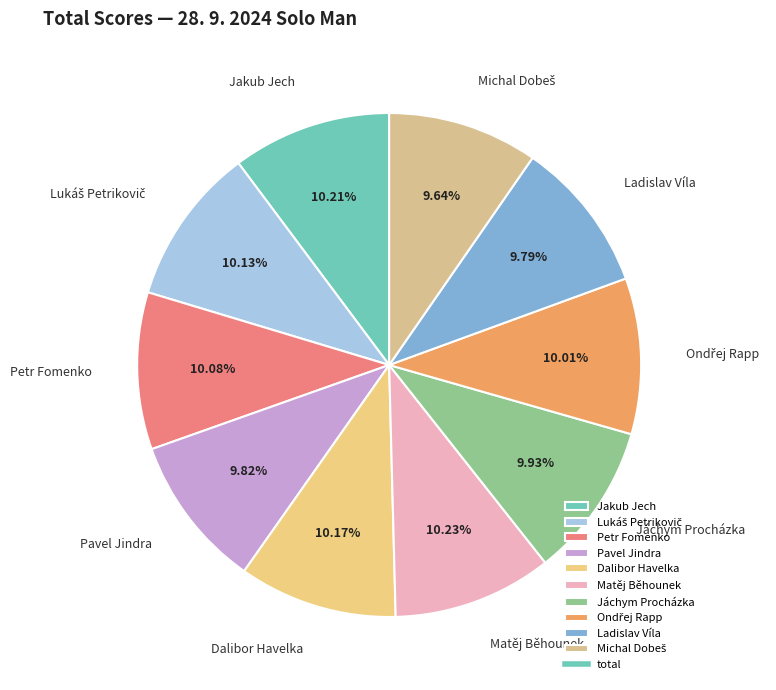

Is Jakub Jech the majority of the pie?

No